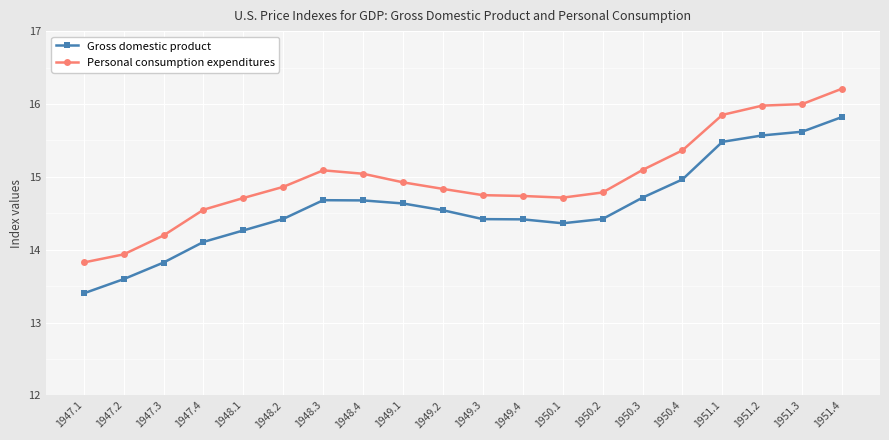

How many data points in Personal consumption expenditures are above 14?

18